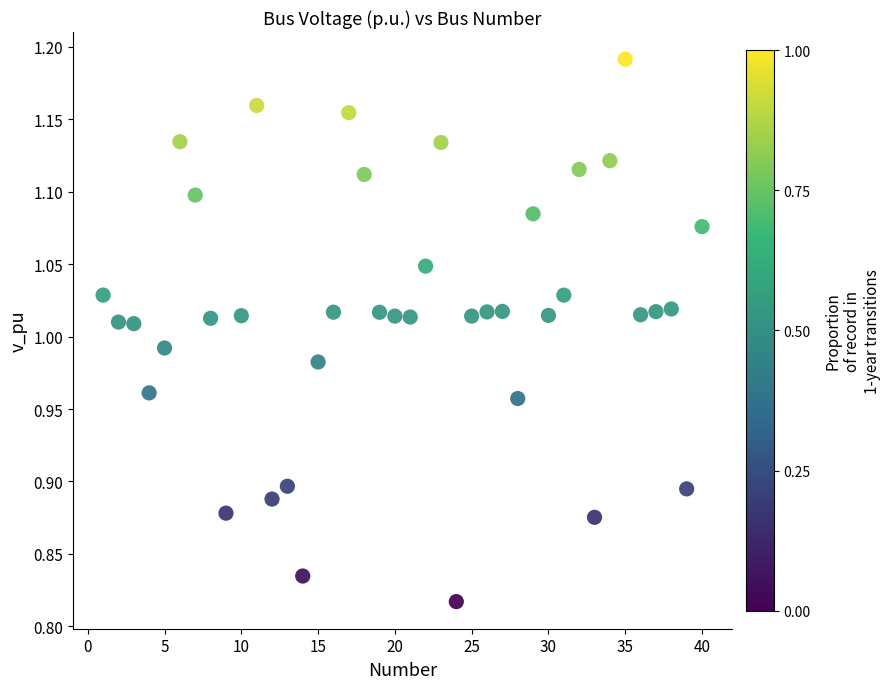

What is the range of Y values (max minus min)?

0.4